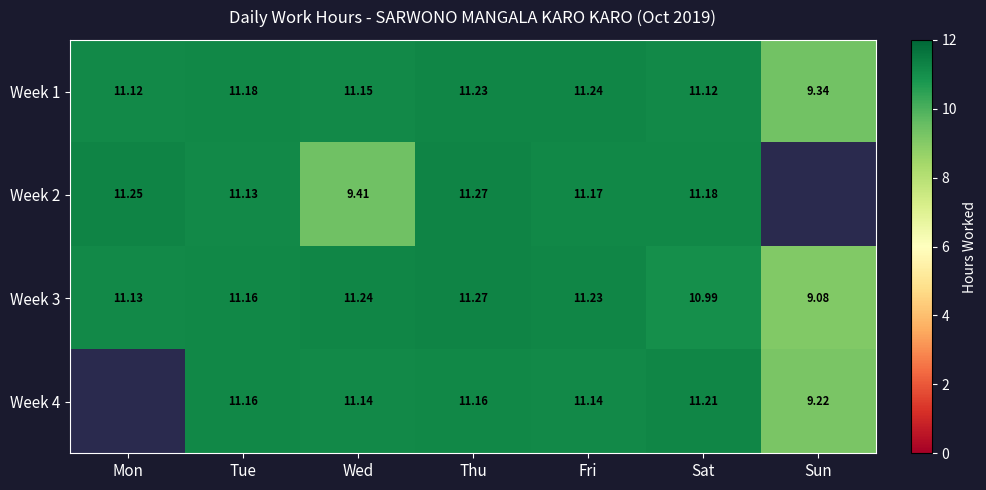

Between Wed and Tue, which is larger?

Tue